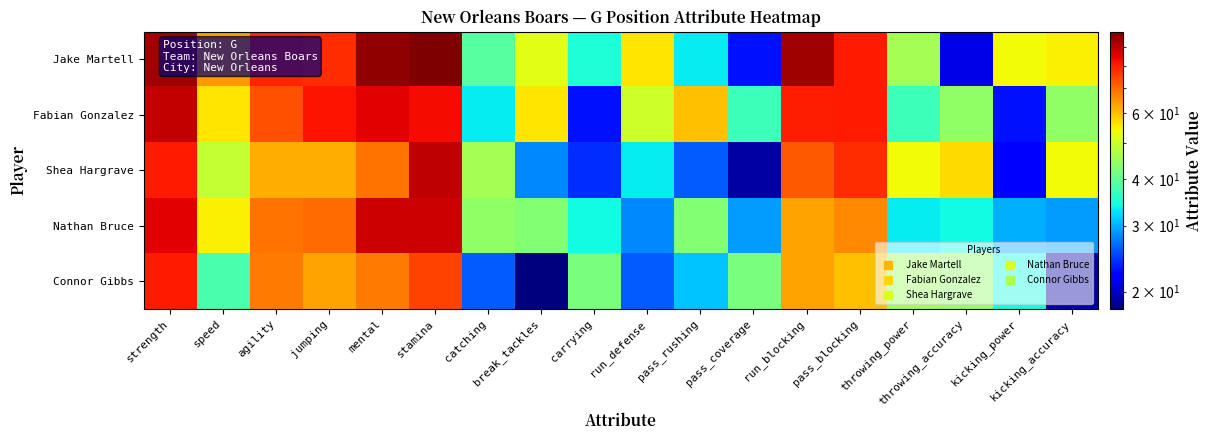

What is the greatest value displayed?

99